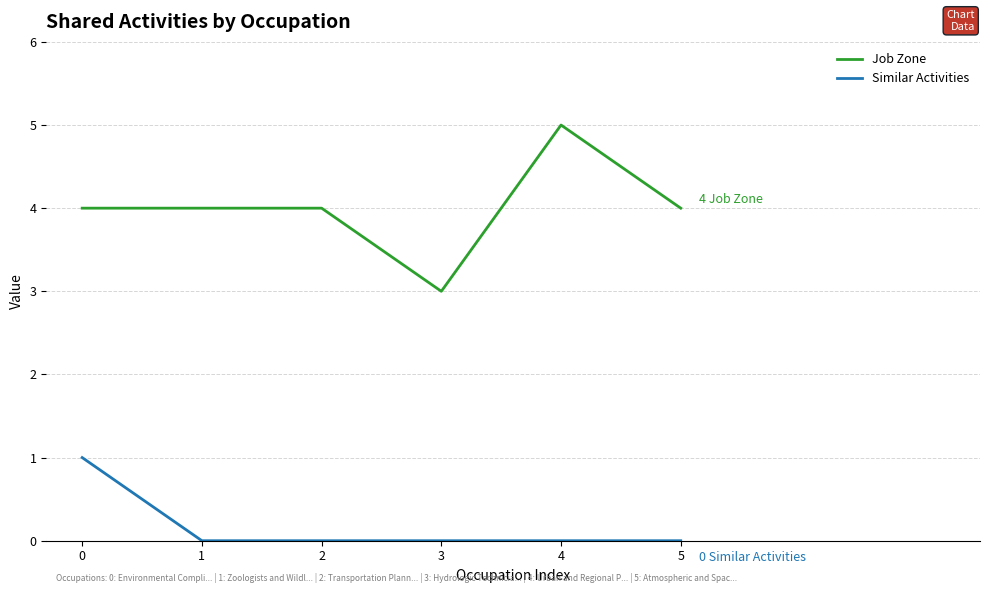

Which series changed the most between 0 and 1?

Similar Activities